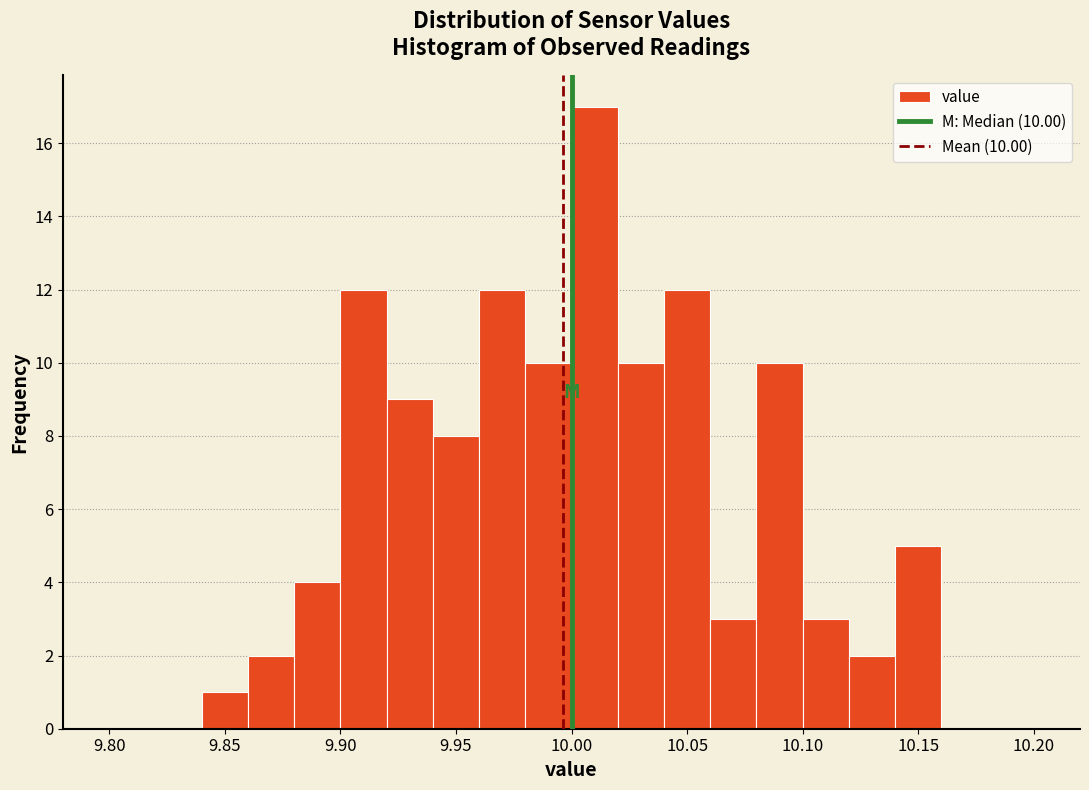

Which range on the x-axis has the tallest bar?

10.00 to 10.02